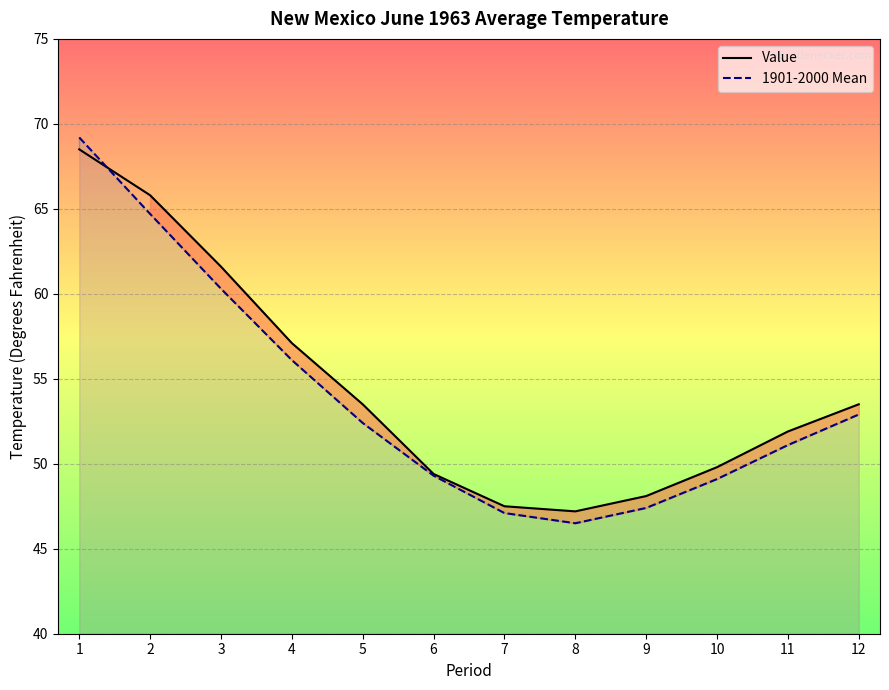

At which label does Value first exceed 53?

1